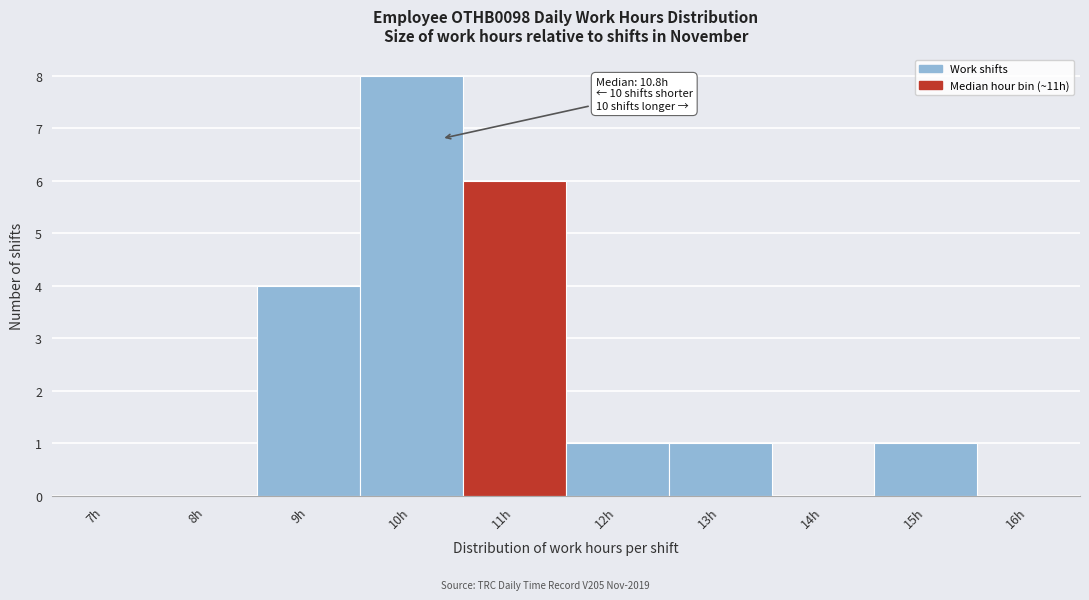

Reading left to right, extract all data points from this chart.

7h=0	8h=0	9h=4	10h=8	11h=6	12h=1	13h=1	14h=0	15h=1	16h=0